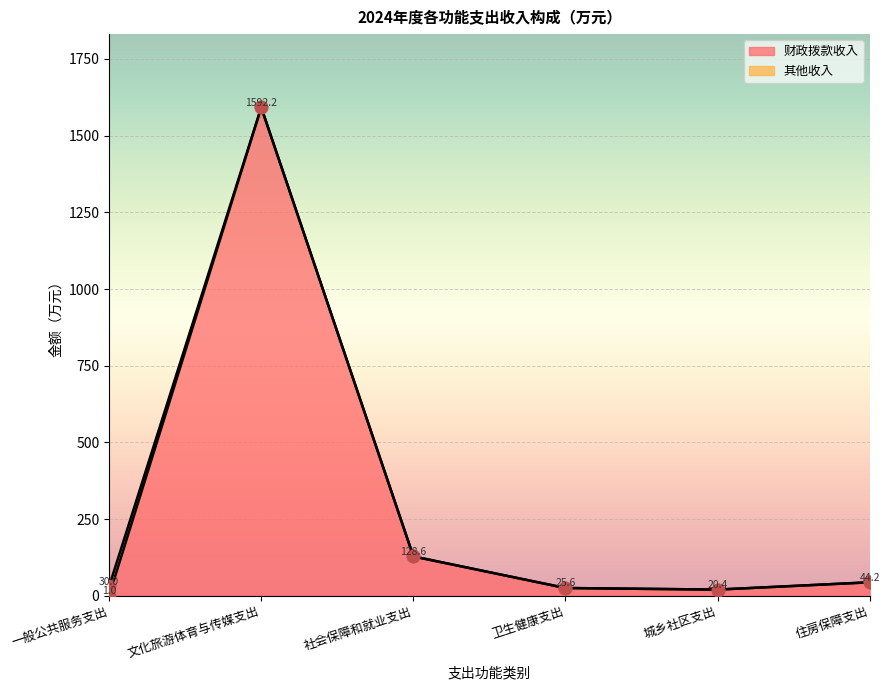

What is the ratio of the value at 文化旅游体育与传媒支出 to the value at 社会保障和就业支出?

12.4